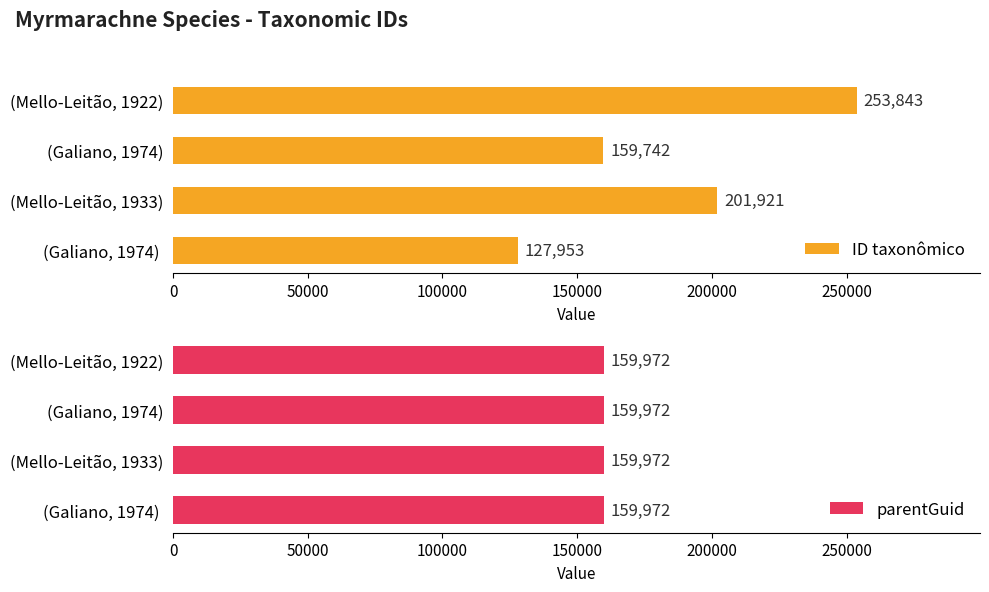

What is the lowest value of the ID taxonômico series?

127953